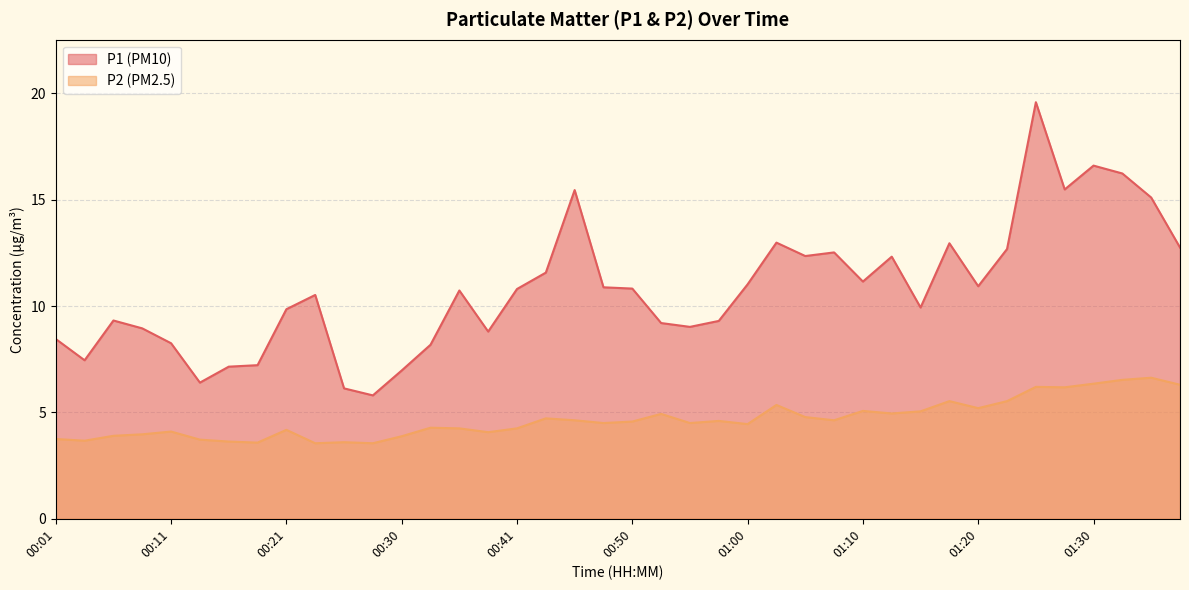

Which series has the widest spread of values?

P1